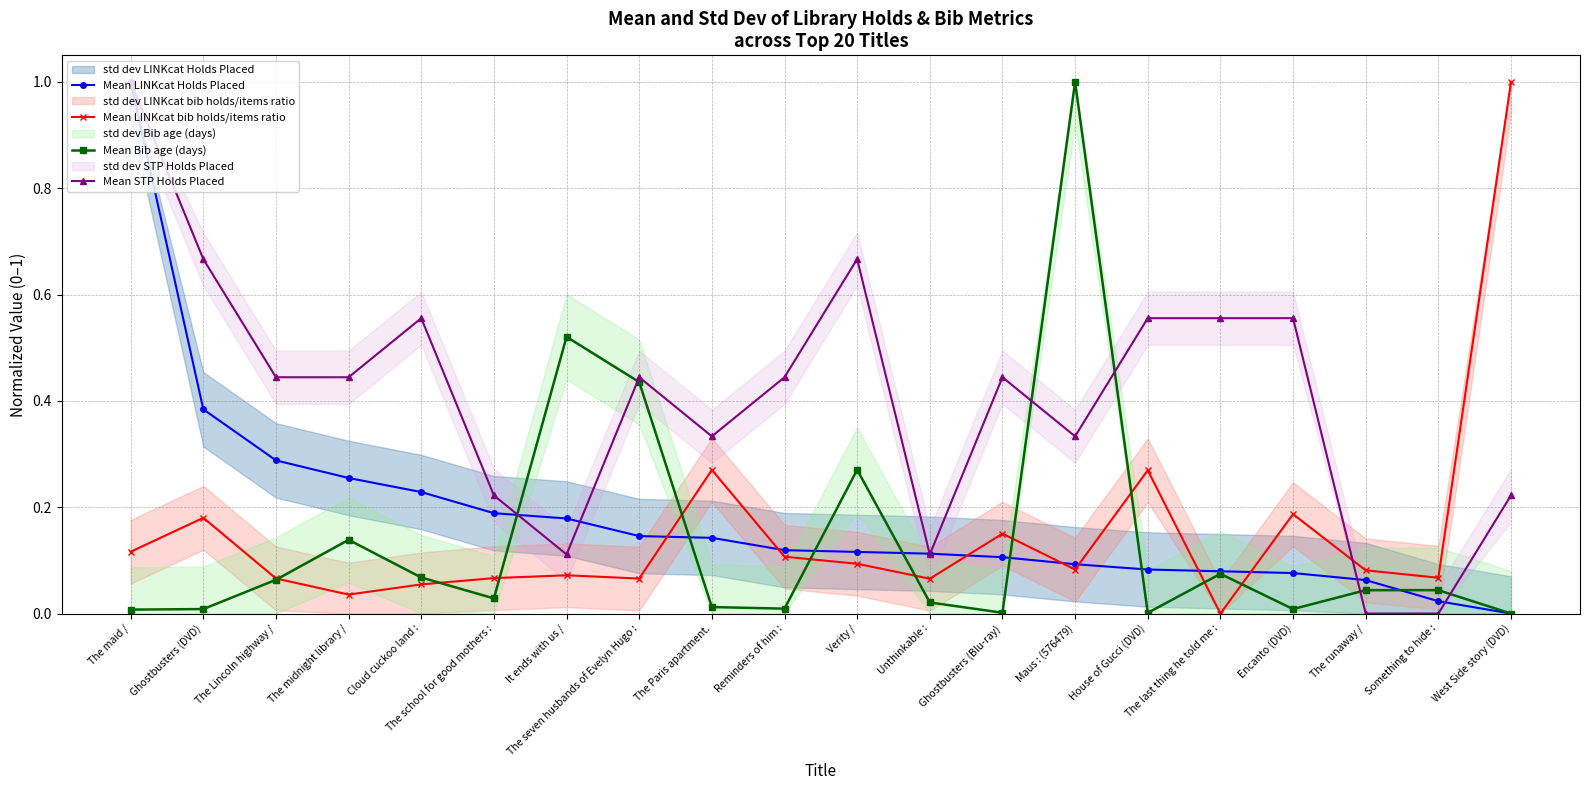

Between Ghostbusters (DVD) and Reminders of him :, which series saw the biggest shift?

Mean LINKcat Holds Placed